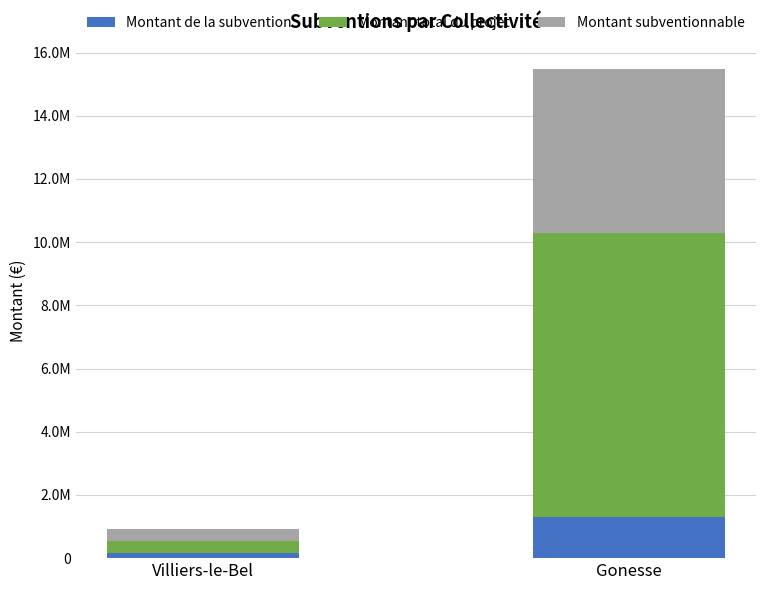

At which label is Montant subventionnable closest to 2796514?

Villiers-le-Bel